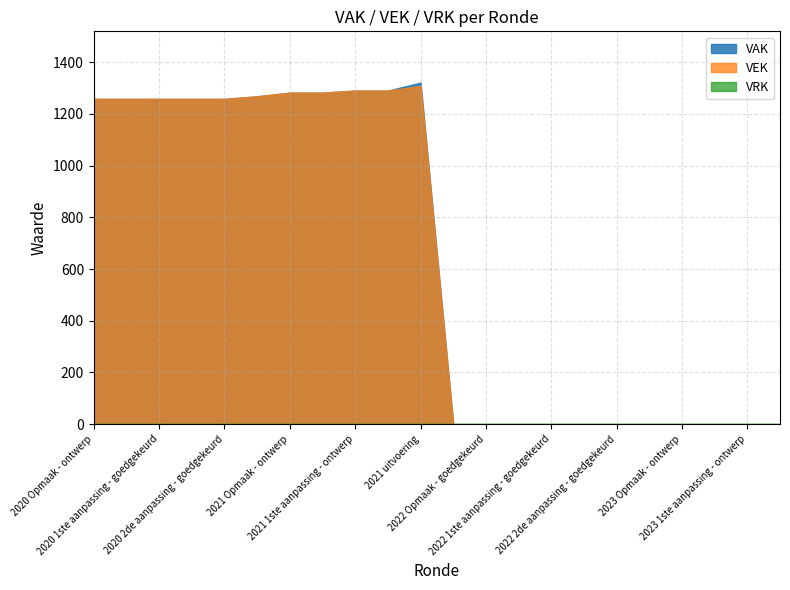

At 2022 Opmaak - goedgekeurd, list the series in order from smallest to largest.

VAK, VEK, VRK